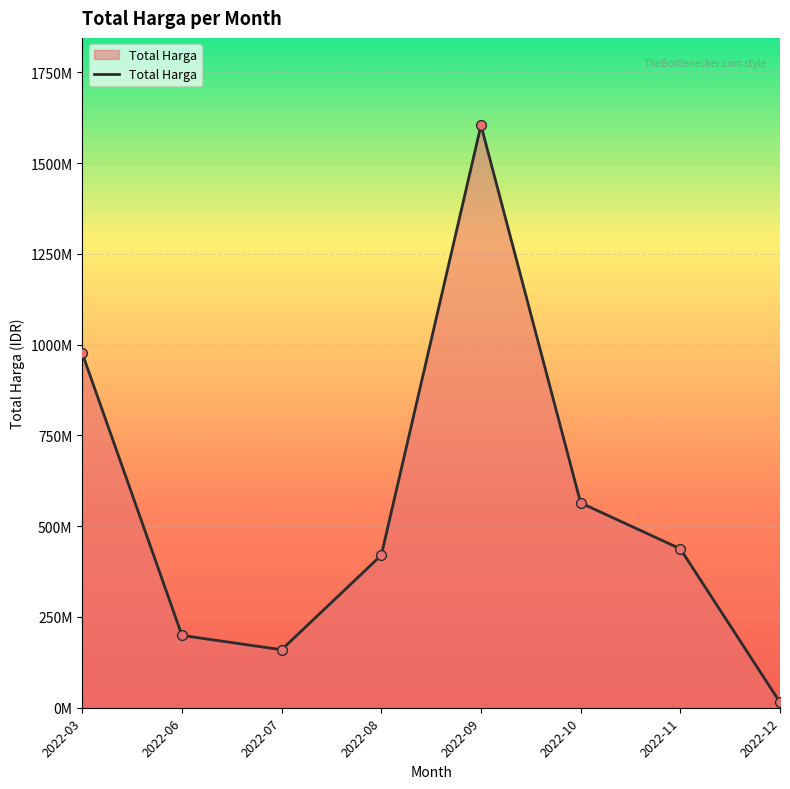

Between 2022-03 and 2022-11, which is larger?

2022-03